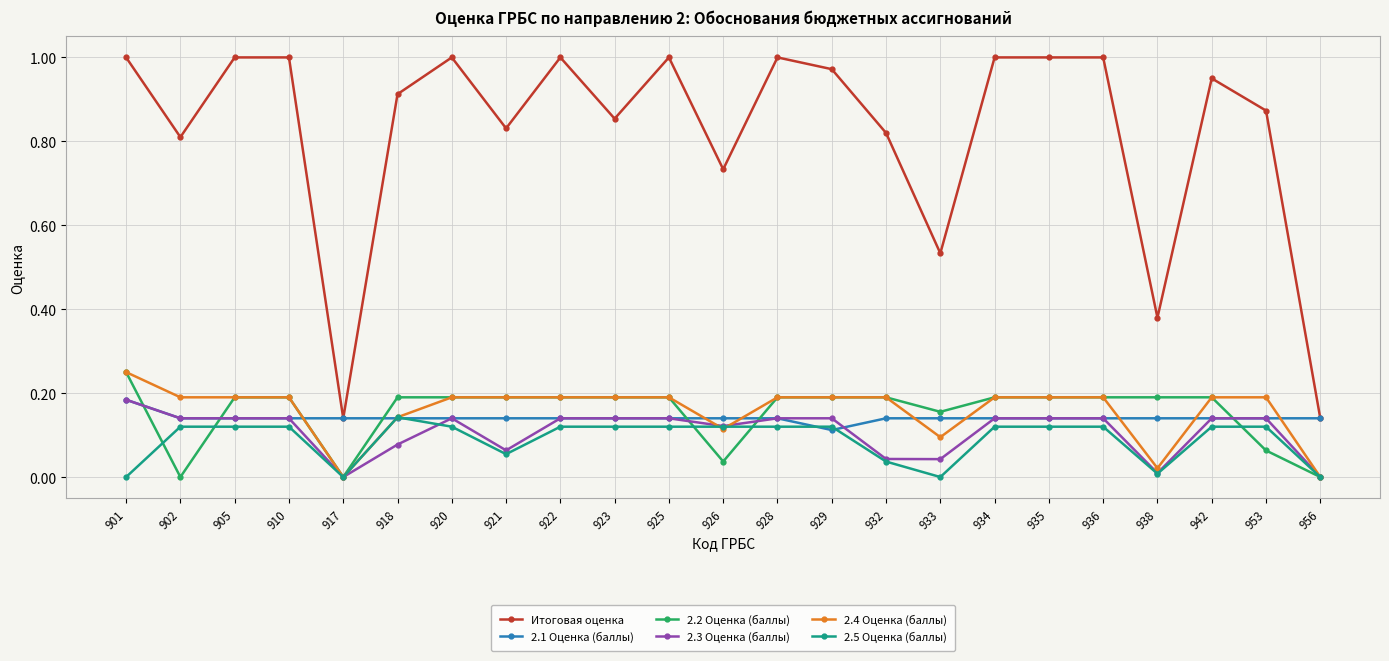

At how many categories does at least one series exceed 0?

23